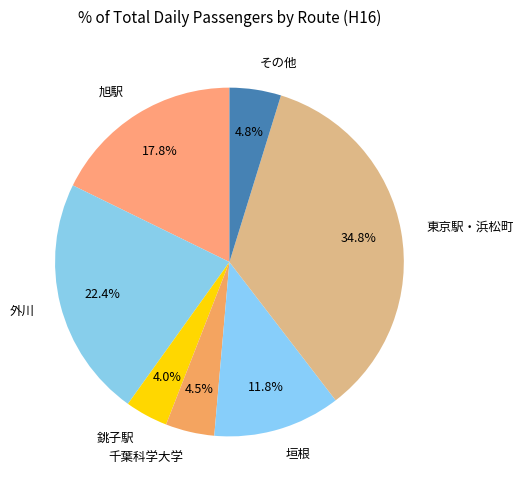

To the nearest percent, what is the difference between the 外川 and 垣根 slice percentages?

11%